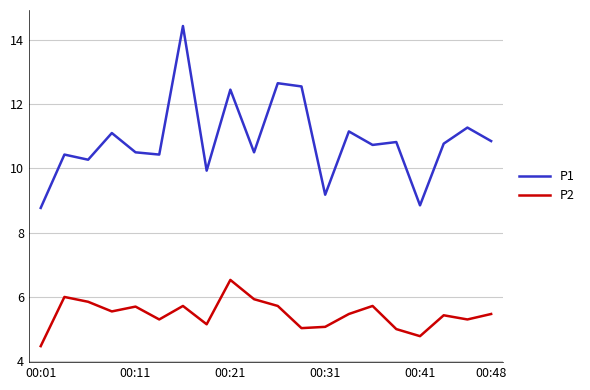

How many interior local valleys does the P1 series have?

7